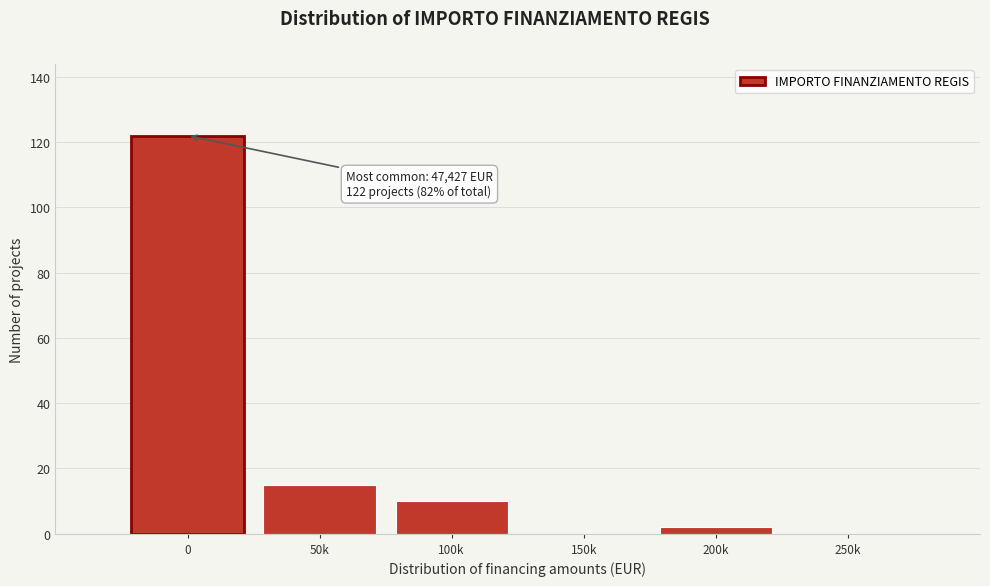

Reading left to right, transcribe all the data shown in this chart.

0=122	50k=15	100k=10	150k=0	200k=2	250k=0